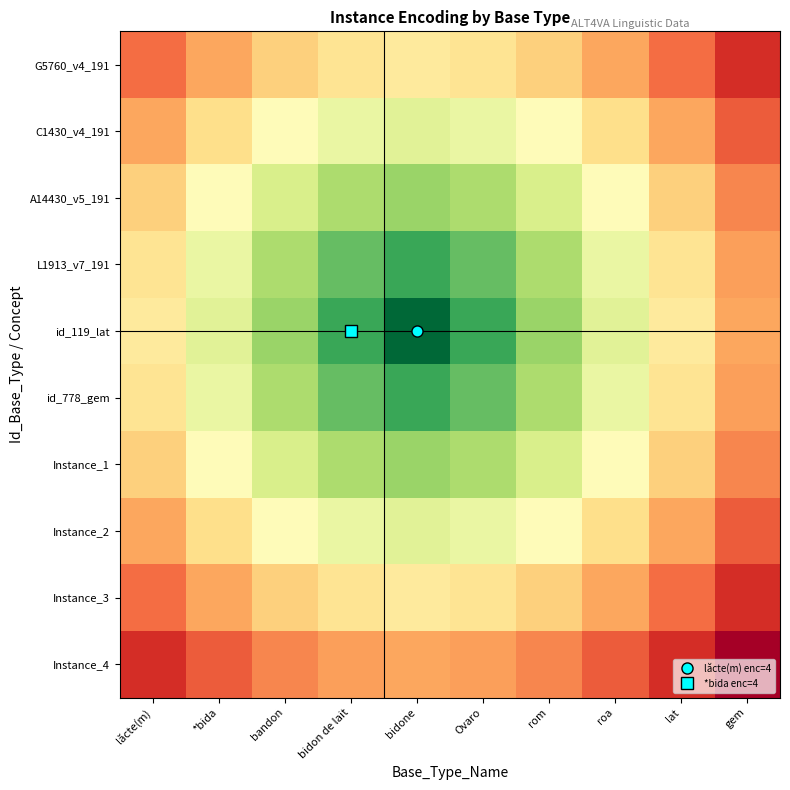

Reading left to right, what are all the values shown in this chart?

G5760_v4_191: lăcte(m)=0.8	*bida=0.7	bandon=0.6	bidon de lait=0.6	bidone=0.6	Ovaro=0.6	rom=0.6	roa=0.7	lat=0.8	gem=0.9
C1430_v4_191: lăcte(m)=0.7	*bida=0.6	bandon=0.5	bidon de lait=0.4	bidone=0.4	Ovaro=0.4	rom=0.5	roa=0.6	lat=0.7	gem=0.8
A14430_v5_191: lăcte(m)=0.6	*bida=0.5	bandon=0.4	bidon de lait=0.3	bidone=0.3	Ovaro=0.3	rom=0.4	roa=0.5	lat=0.6	gem=0.8
L1913_v7_191: lăcte(m)=0.6	*bida=0.4	bandon=0.3	bidon de lait=0.2	bidone=0.1	Ovaro=0.2	rom=0.3	roa=0.4	lat=0.6	gem=0.7
id_119_lat: lăcte(m)=0.6	*bida=0.4	bandon=0.3	bidon de lait=0.1	bidone=0.0	Ovaro=0.1	rom=0.3	roa=0.4	lat=0.6	gem=0.7
id_778_gem: lăcte(m)=0.6	*bida=0.4	bandon=0.3	bidon de lait=0.2	bidone=0.1	Ovaro=0.2	rom=0.3	roa=0.4	lat=0.6	gem=0.7
Instance_1: lăcte(m)=0.6	*bida=0.5	bandon=0.4	bidon de lait=0.3	bidone=0.3	Ovaro=0.3	rom=0.4	roa=0.5	lat=0.6	gem=0.8
Instance_2: lăcte(m)=0.7	*bida=0.6	bandon=0.5	bidon de lait=0.4	bidone=0.4	Ovaro=0.4	rom=0.5	roa=0.6	lat=0.7	gem=0.8
Instance_3: lăcte(m)=0.8	*bida=0.7	bandon=0.6	bidon de lait=0.6	bidone=0.6	Ovaro=0.6	rom=0.6	roa=0.7	lat=0.8	gem=0.9
Instance_4: lăcte(m)=0.9	*bida=0.8	bandon=0.8	bidon de lait=0.7	bidone=0.7	Ovaro=0.7	rom=0.8	roa=0.8	lat=0.9	gem=1.0